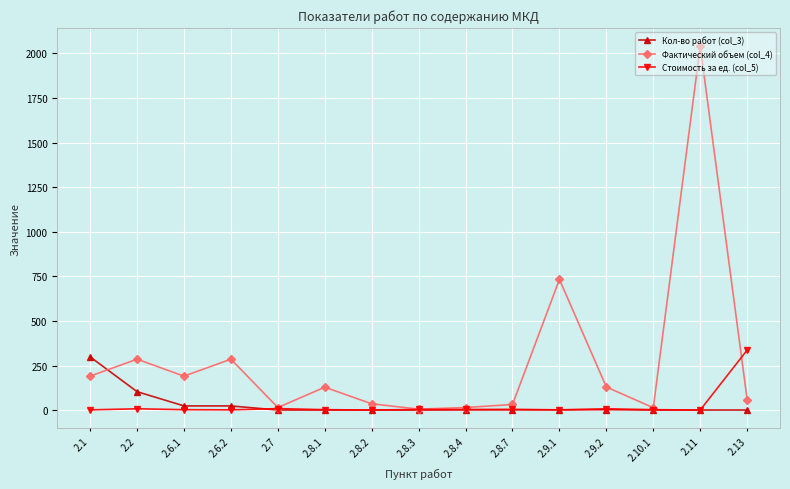

How many lines are shown in the chart?

3